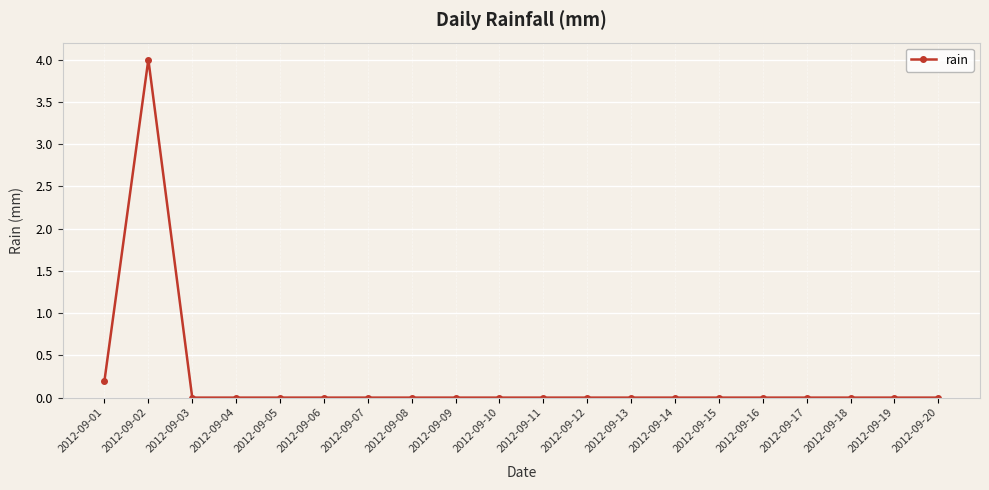

Reading left to right, list all the values displayed in this chart.

2012-09-01=0.2	2012-09-02=4.0	2012-09-03=0.0	2012-09-04=0.0	2012-09-05=0.0	2012-09-06=0.0	2012-09-07=0.0	2012-09-08=0.0	2012-09-09=0.0	2012-09-10=0.0	2012-09-11=0.0	2012-09-12=0.0	2012-09-13=0.0	2012-09-14=0.0	2012-09-15=0.0	2012-09-16=0.0	2012-09-17=0.0	2012-09-18=0.0	2012-09-19=0.0	2012-09-20=0.0